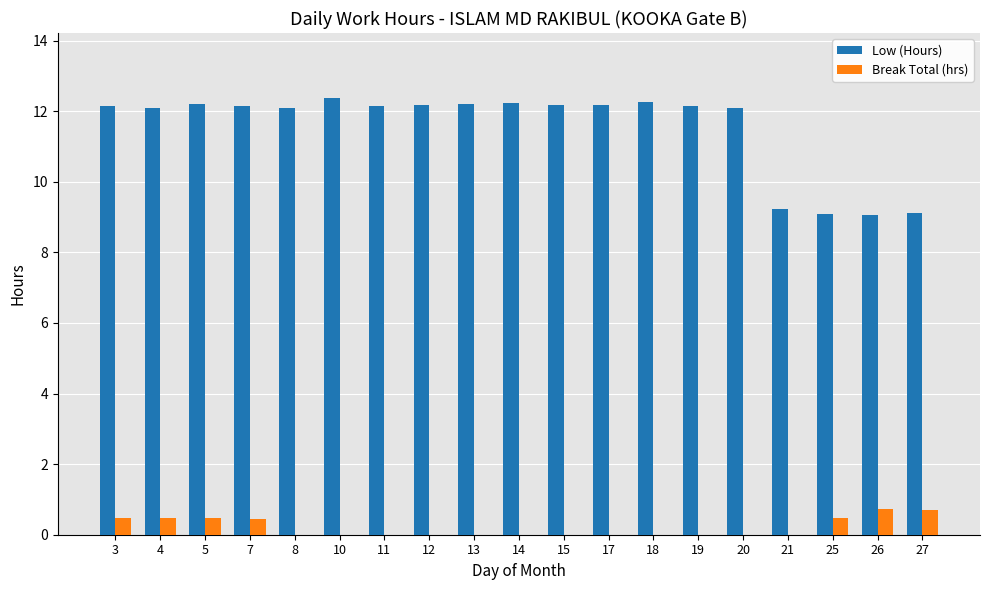

What is the sum of all Break Total (hrs) values?

3.7